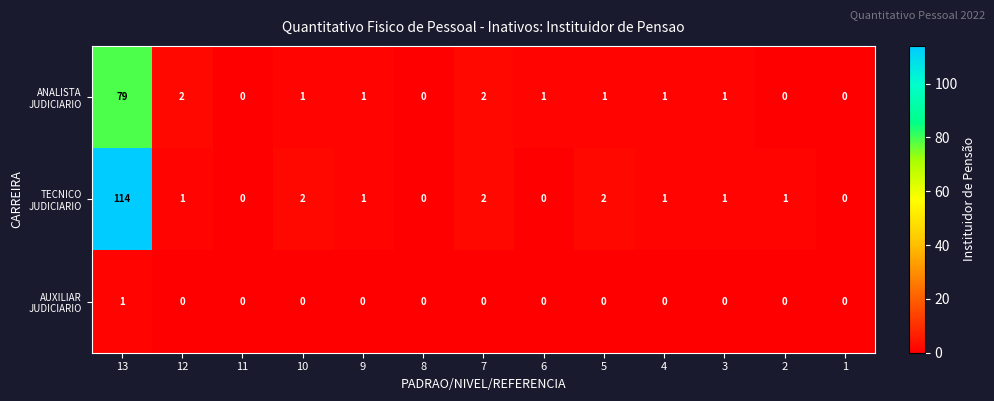

At which category is the sum across all series the highest?

13